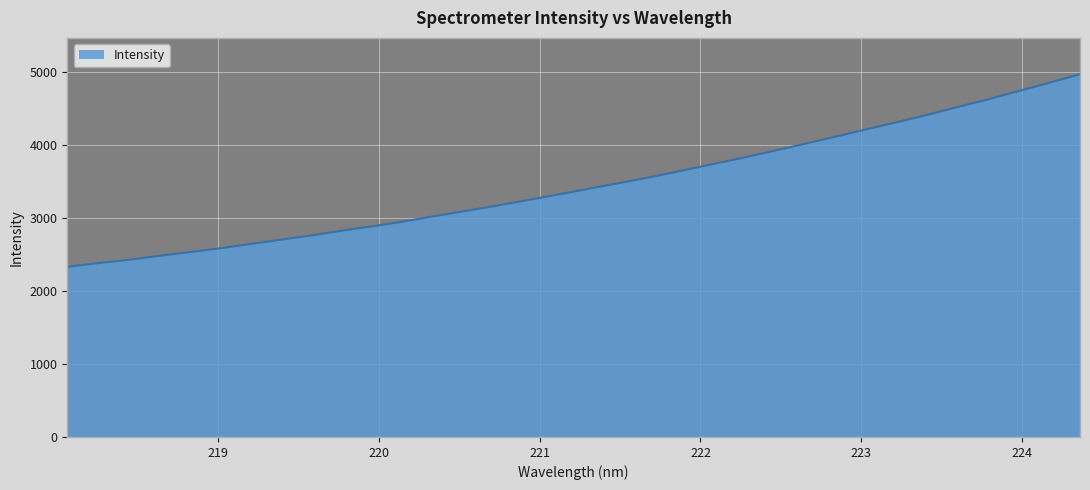

What is the difference between the maximum and minimum values?

2642.4